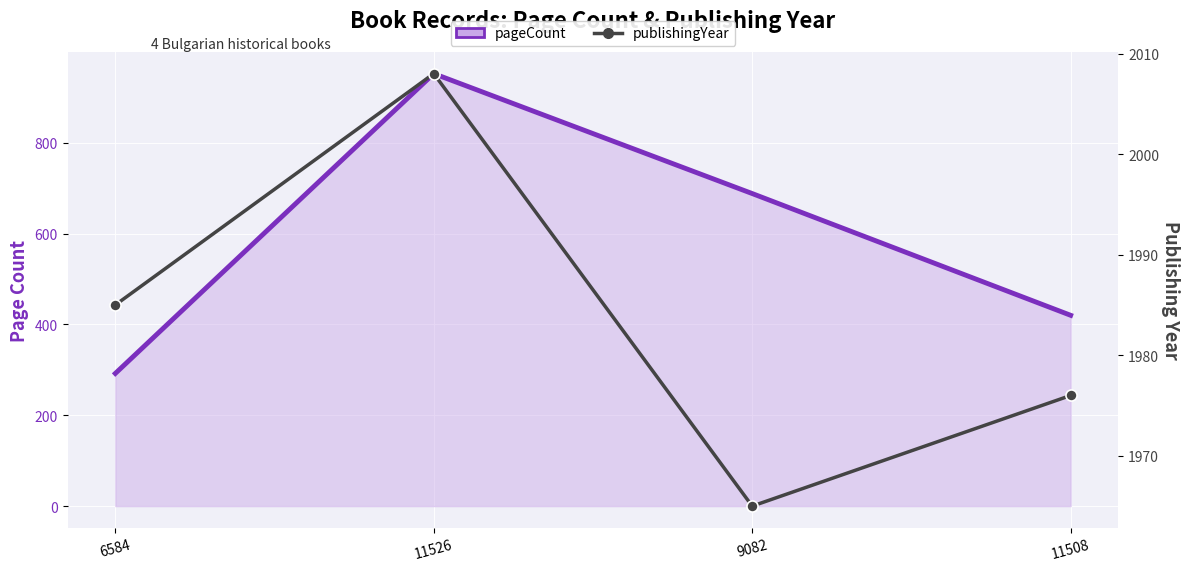

Reading left to right, transcribe all the data shown in this chart.

pageCount: 6584=292	11526=952	9082=688	11508=420
publishingYear: 6584=1985	11526=2008	9082=1965	11508=1976